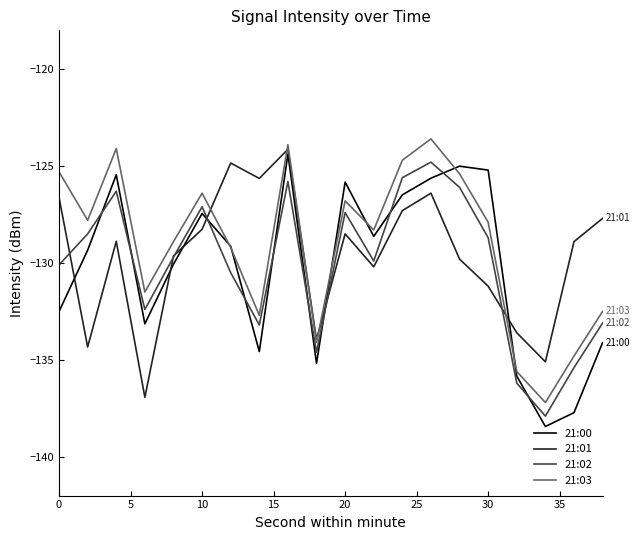

Which series has the largest total across all categories?

21:03